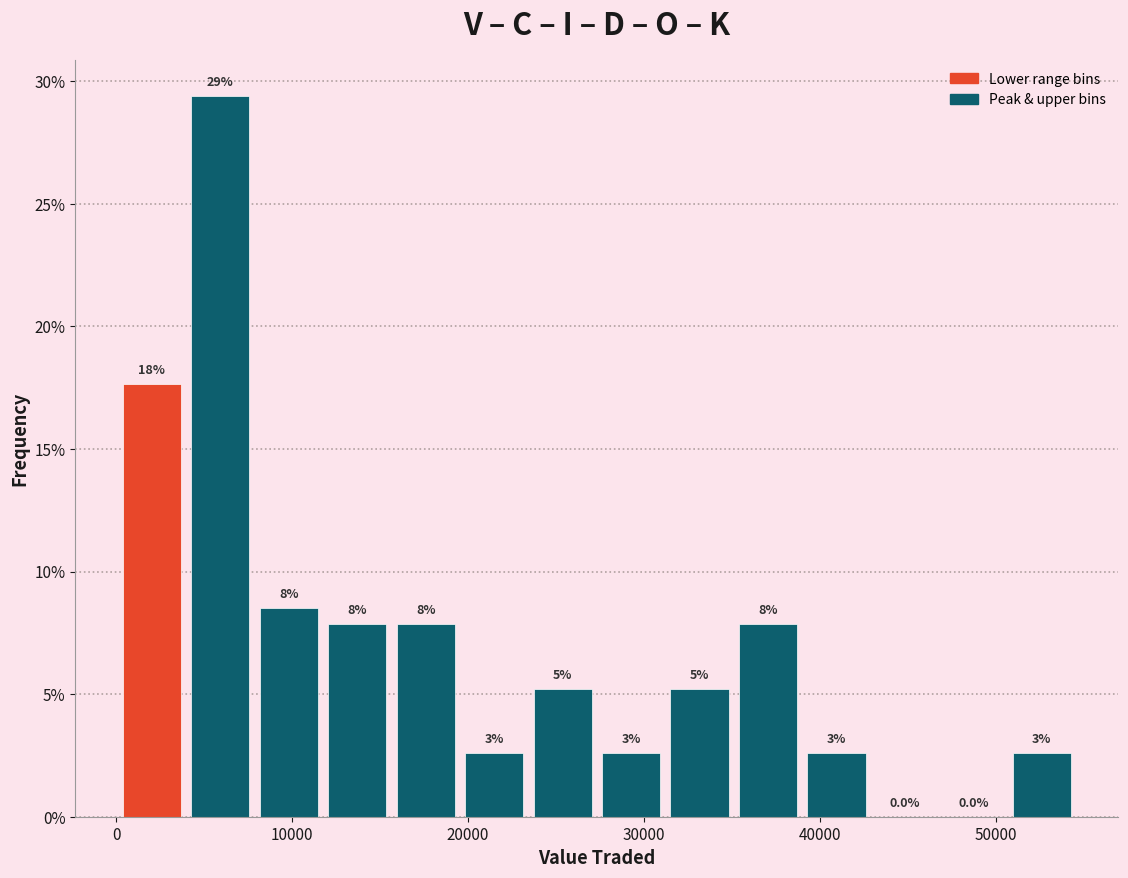

Read against the x-axis, roughly where is the centre of the tallest bar?

6000